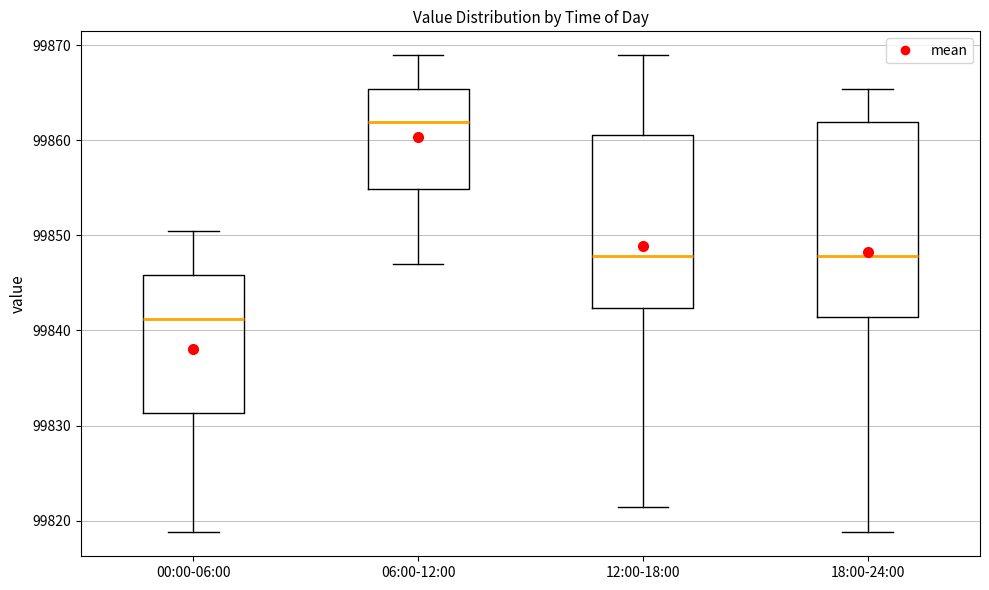

Reading left to right, transcribe this box plot: for each box, give where its median line is, the range the box spans, and where its two whiskers end, as read against the y-axis. The values are not printed on the chart, so give them approximately, as read against the axis.

00:00-06:00: median 99841, box 99831 to 99846, whiskers 99819 to 99850
06:00-12:00: median 99862, box 99855 to 99865, whiskers 99847 to 99869
12:00-18:00: median 99848, box 99842 to 99861, whiskers 99821 to 99869
18:00-24:00: median 99848, box 99841 to 99862, whiskers 99819 to 99865